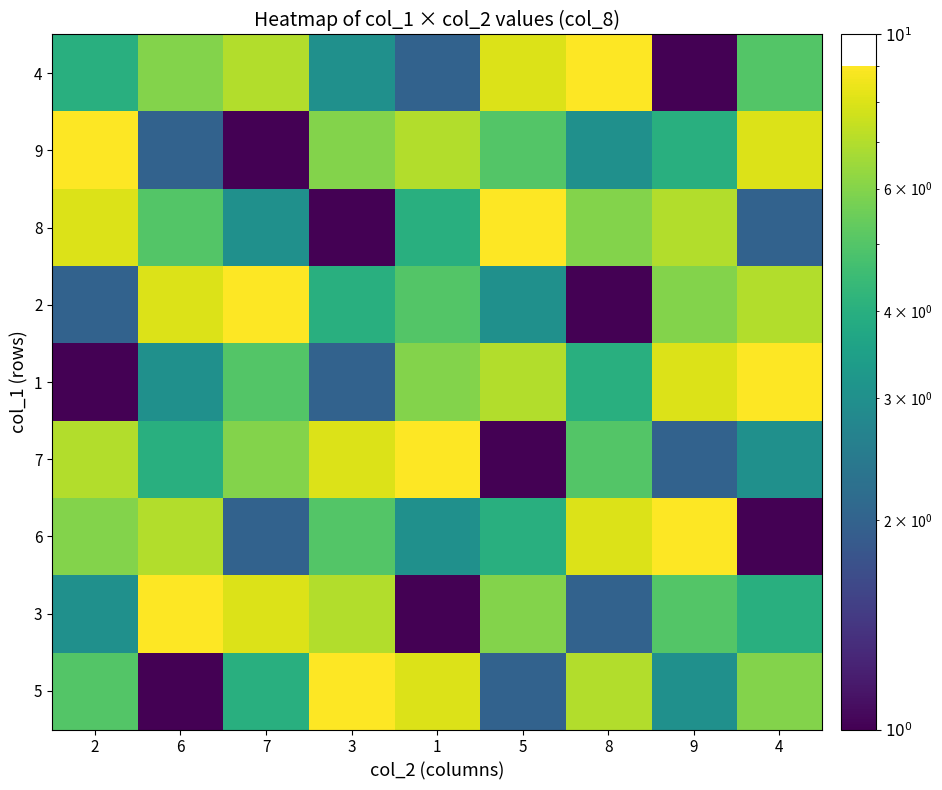

Which label corresponds to the smallest value in the chart?

9